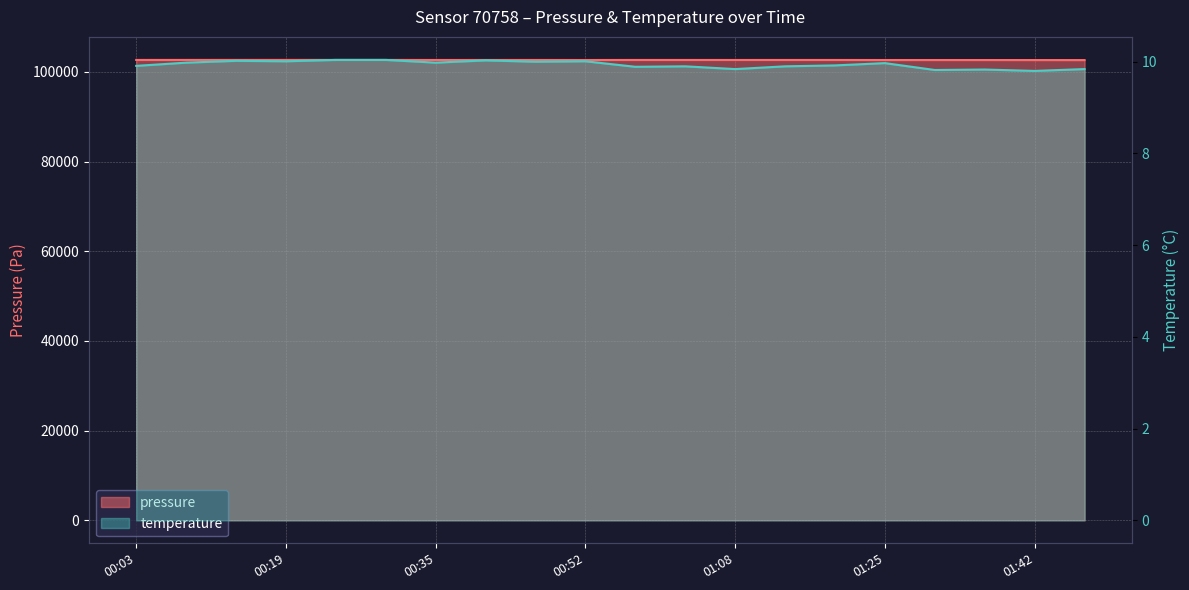

List the series in order of their peak value, highest first.

pressure, temperature